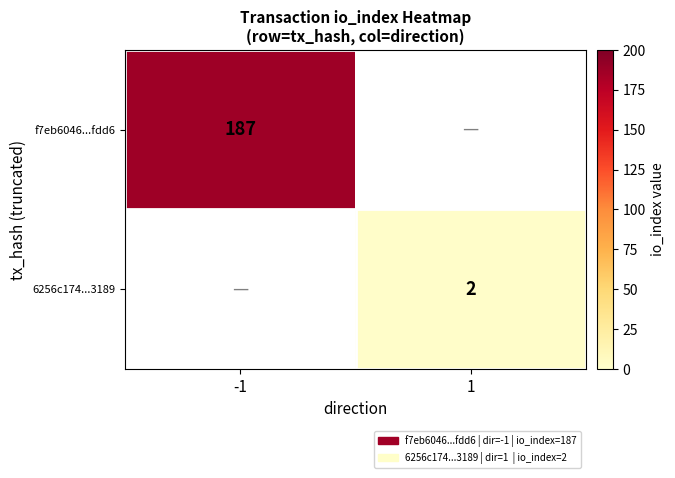

The 6256c174...3189 series shows 1 at 1. True or false?

False